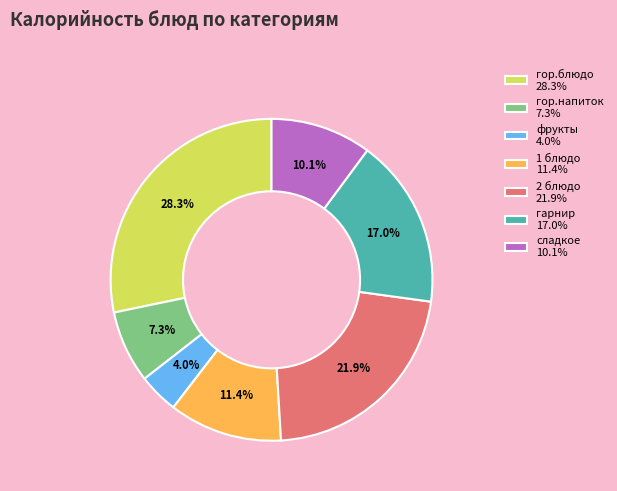

Which has a higher value, фрукты 4.0% or сладкое 10.1%?

сладкое 10.1%